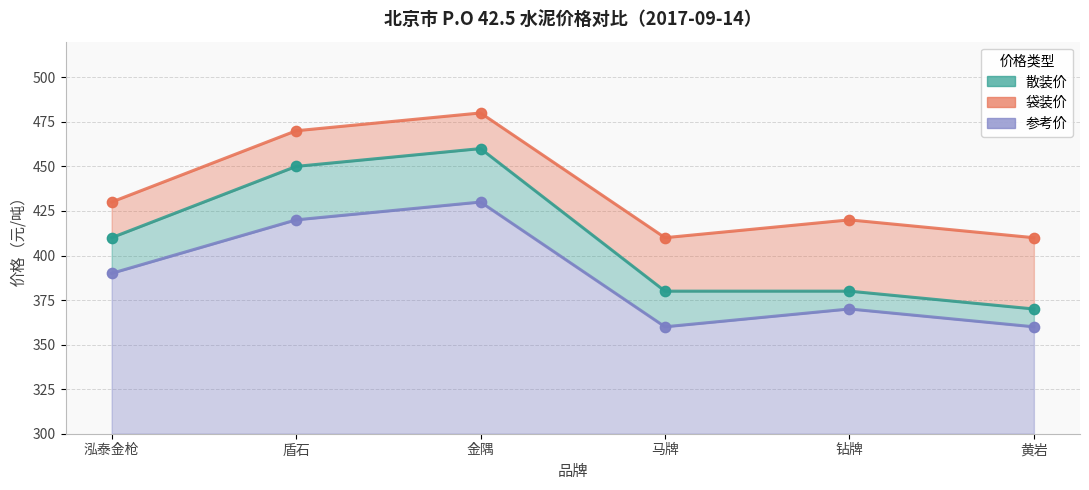

What are all the series names shown in the legend?

散装价, 袋装价, 参考价